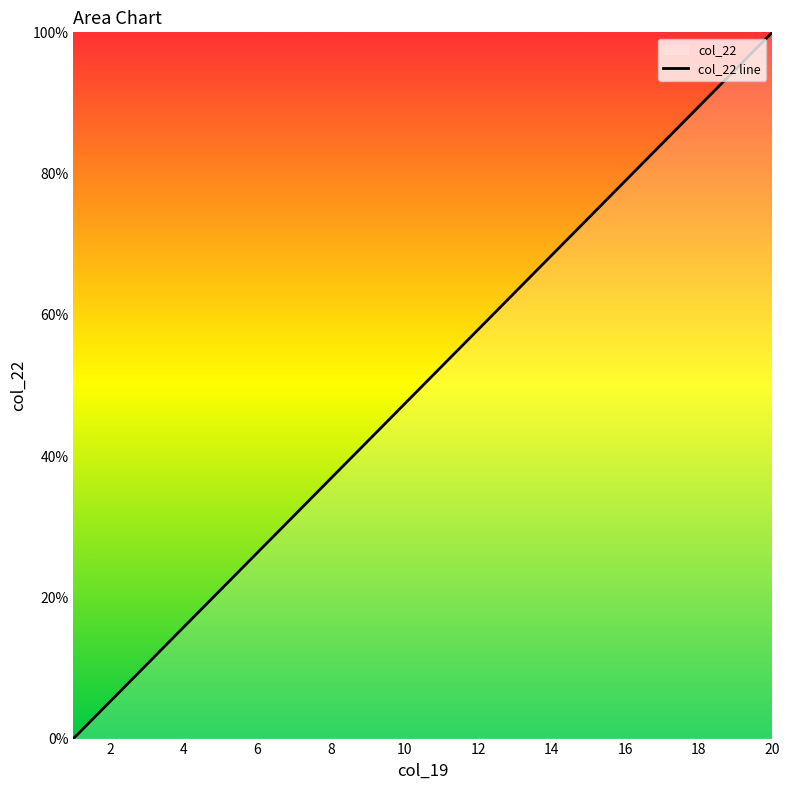

Is it true that the value at 6 is 16.0?

False